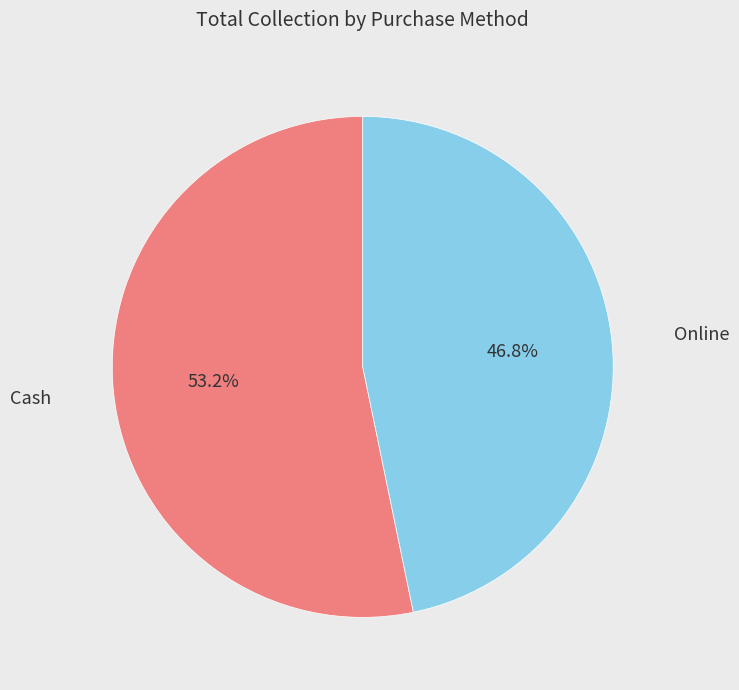

Does any single category account for the majority?

Yes